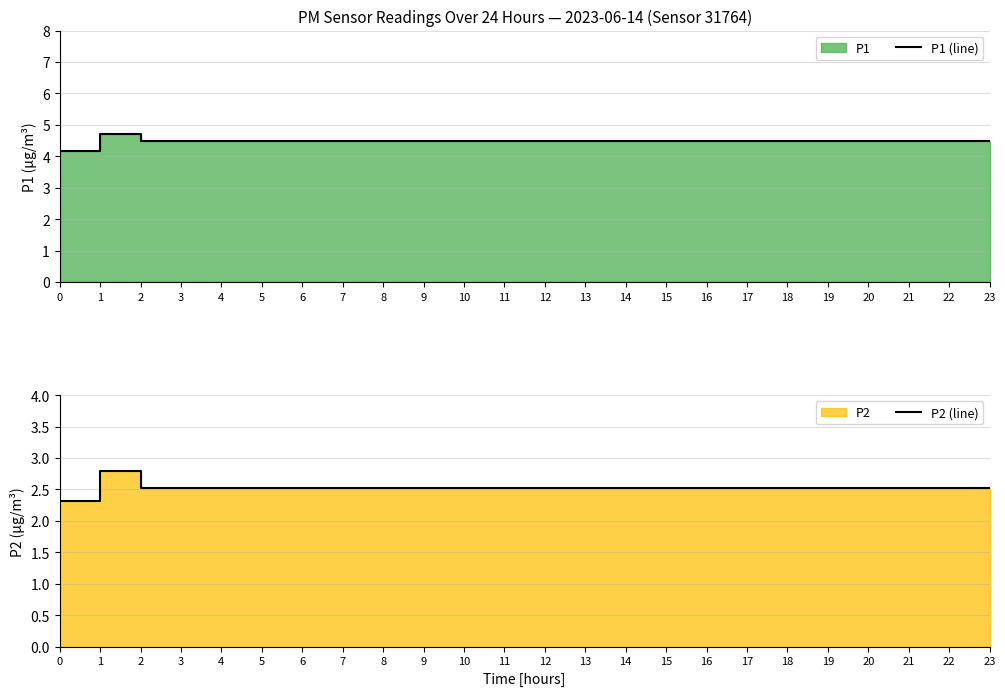

Which series has the largest total across all categories?

P1 (line)